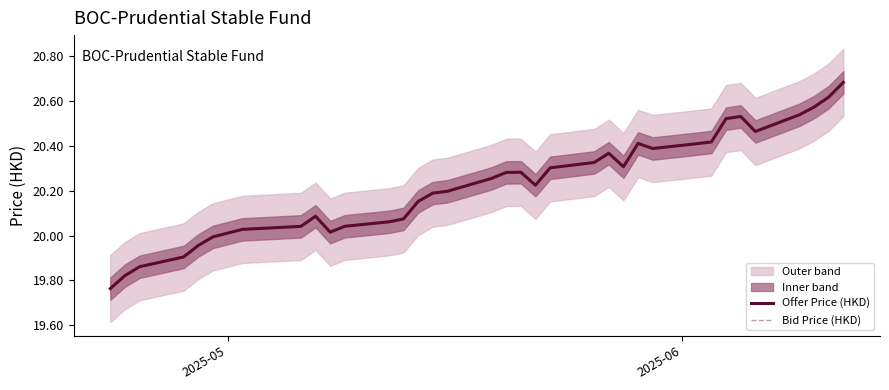

What is the difference between the second highest and minimum values in the Offer Price (HKD) series?

0.9